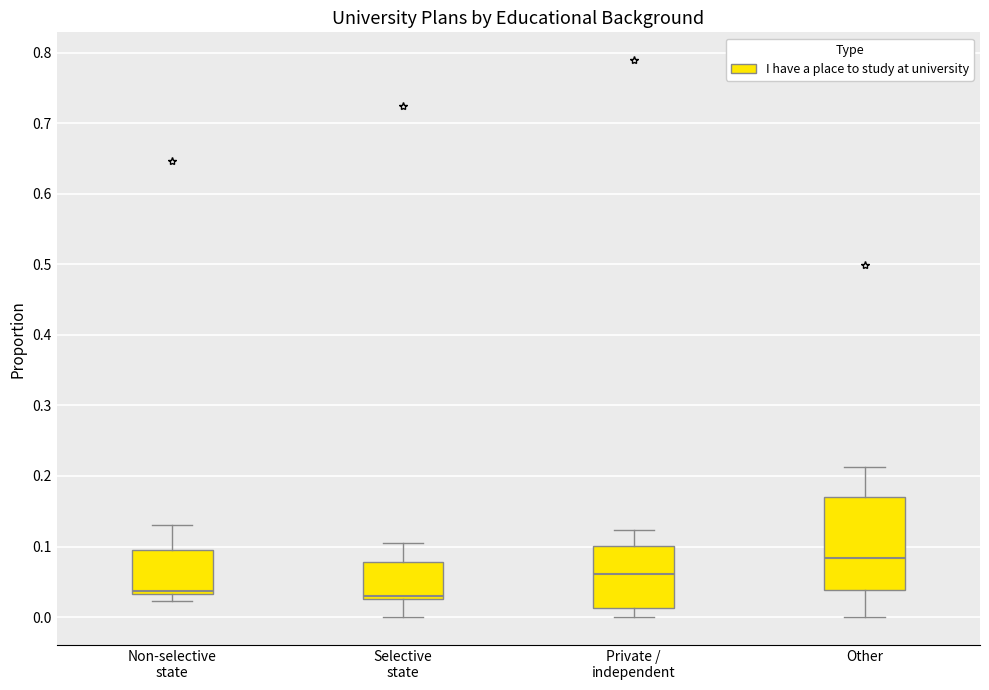

Which box is the tallest, from its lower edge to its upper edge?

Other